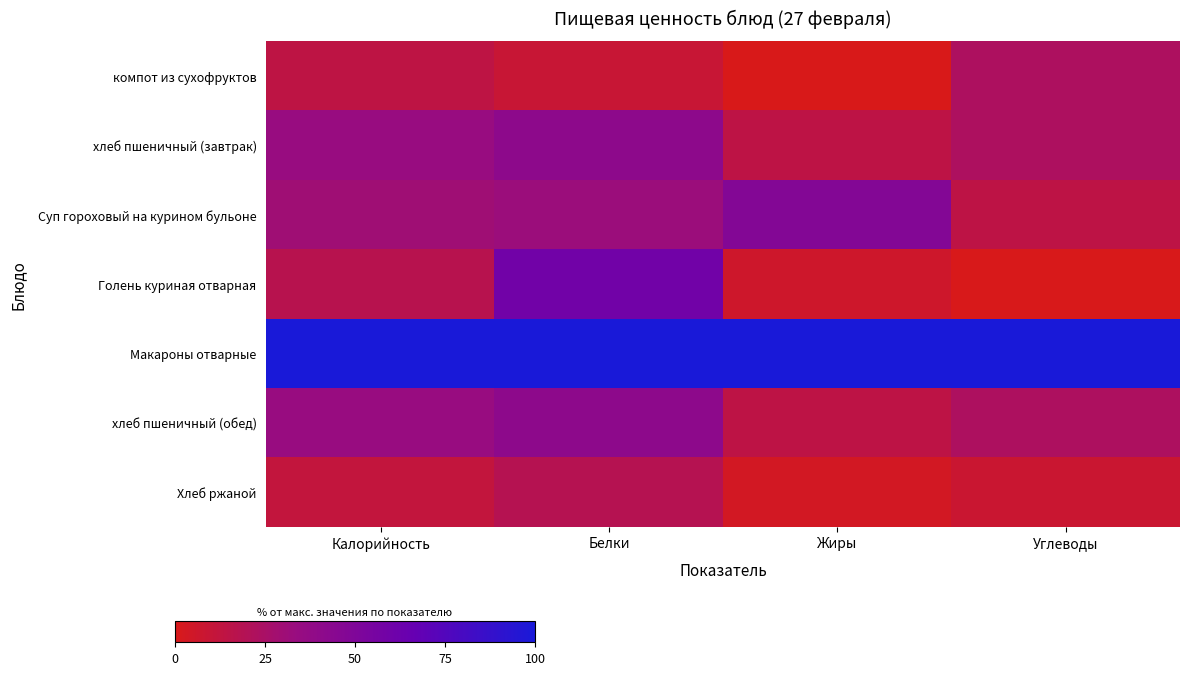

Which has a higher value, Жиры or Калорийность?

Калорийность